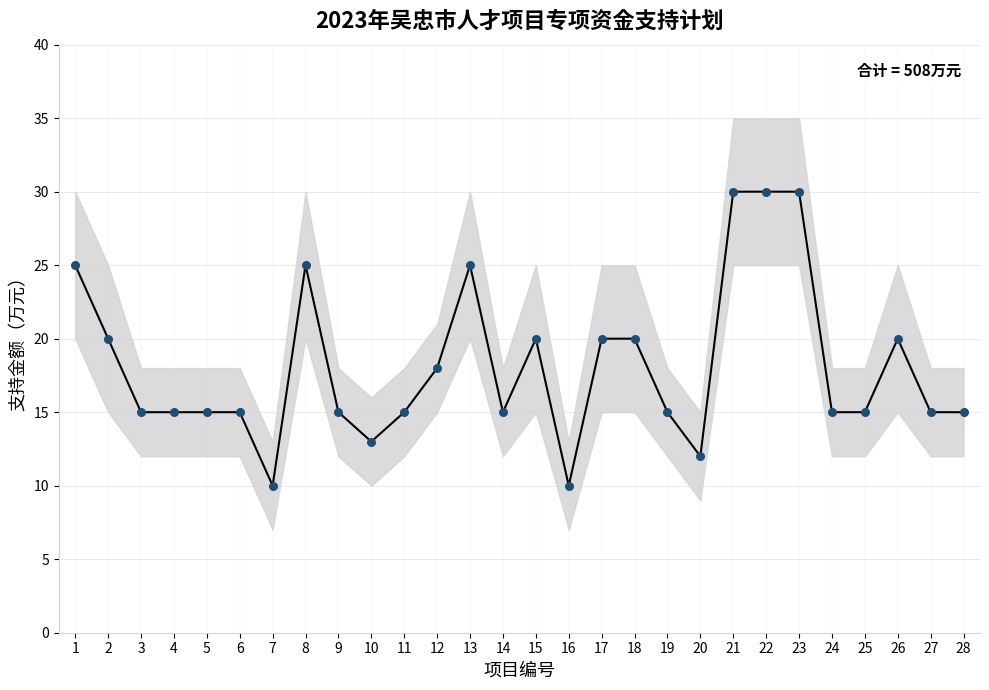

Which series reaches the minimum Y coordinate?

支持金额（模型）